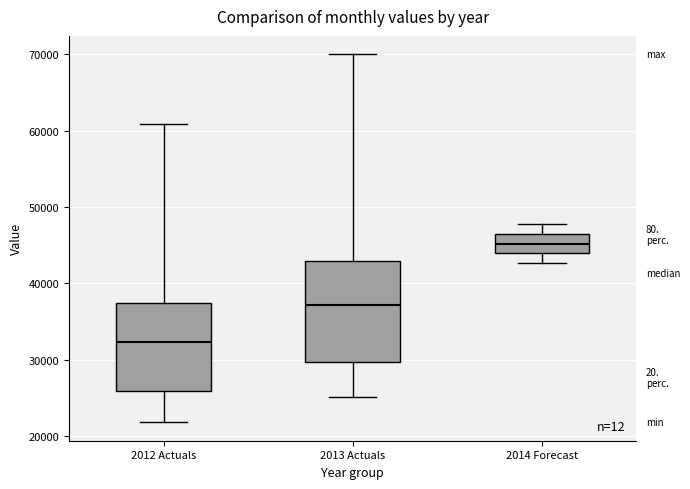

Which box's median line is the highest?

2014 Forecast